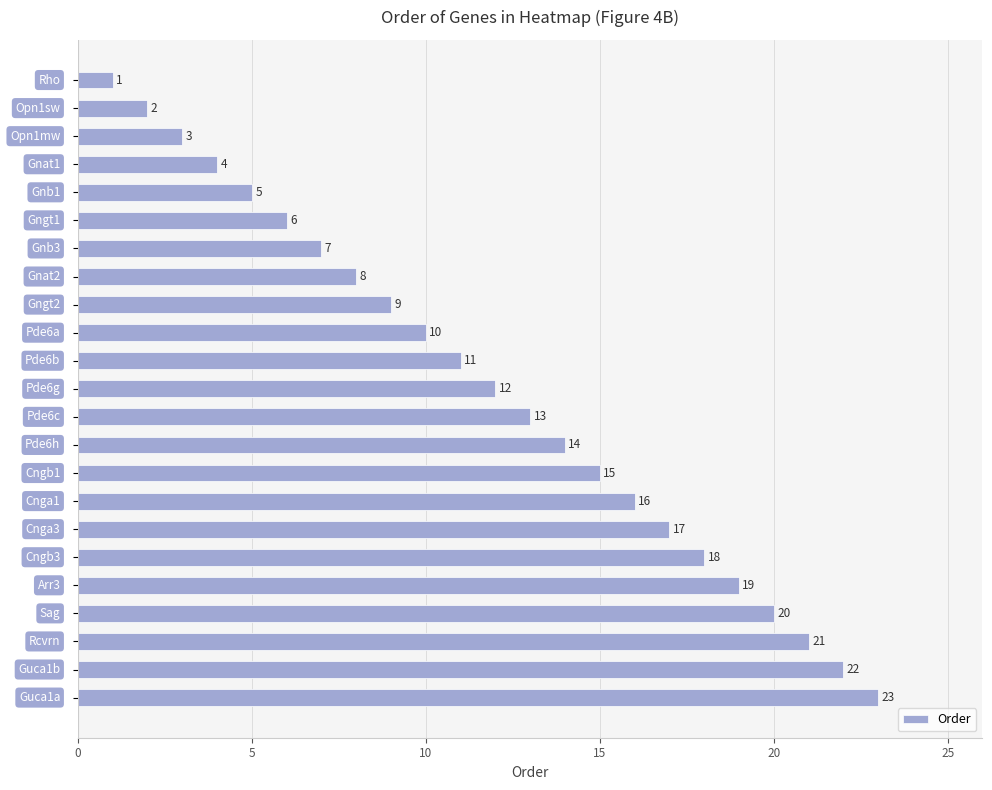

What is the difference between the maximum and minimum values?

22